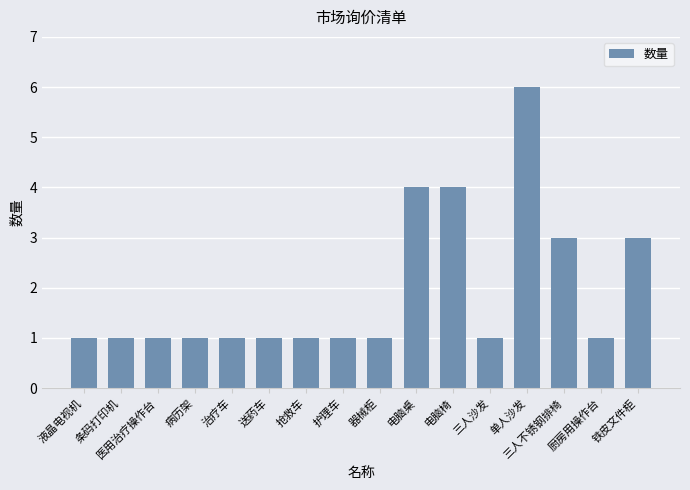

What is the average value?

2